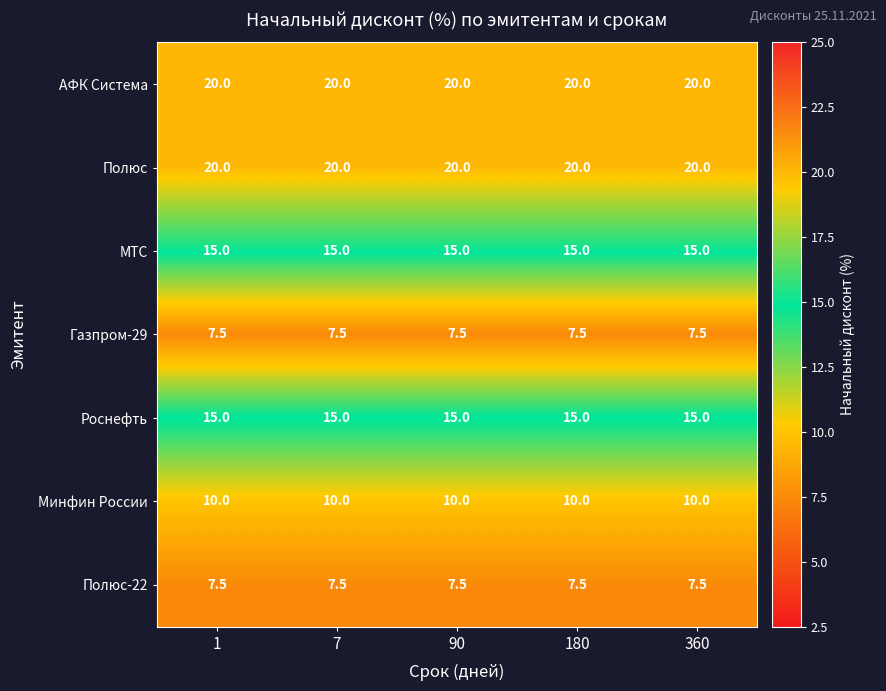

Is the value of Роснефть at 1 greater than the value of Полюс-22 at 180?

Yes